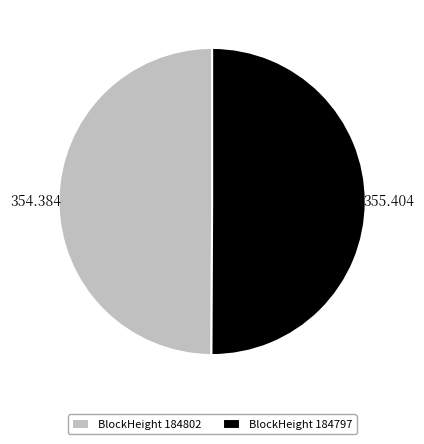

Do BlockHeight 184802 and BlockHeight 184797 together represent more than half of the pie?

Yes